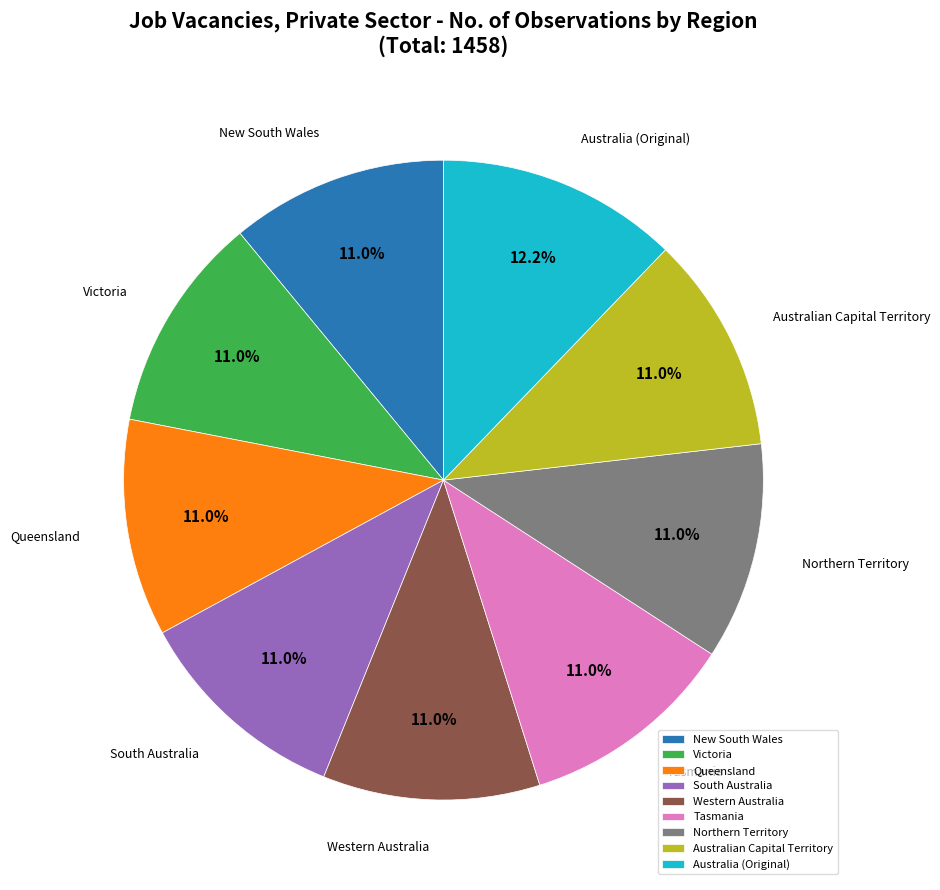

Which slice is the largest?

Australia (Original)